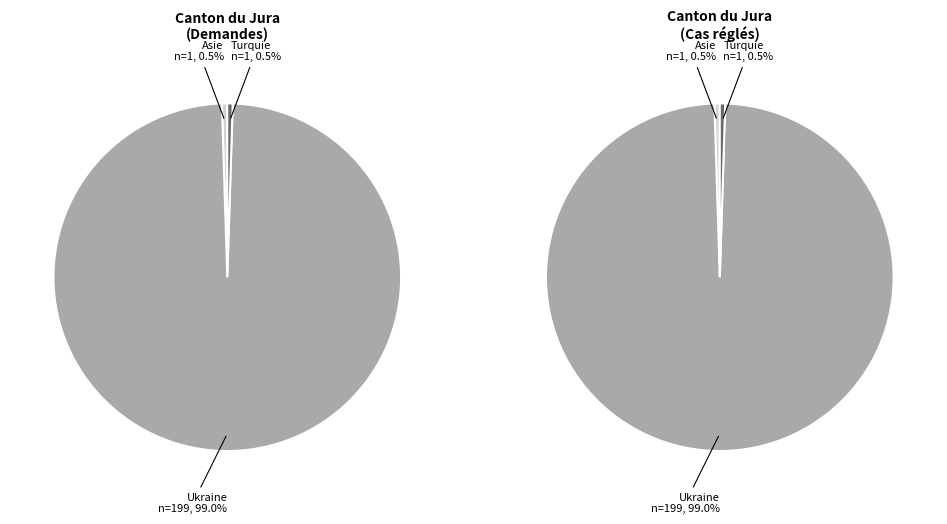

What is the ratio of the value at Turquie to the value at Asie?

1.0